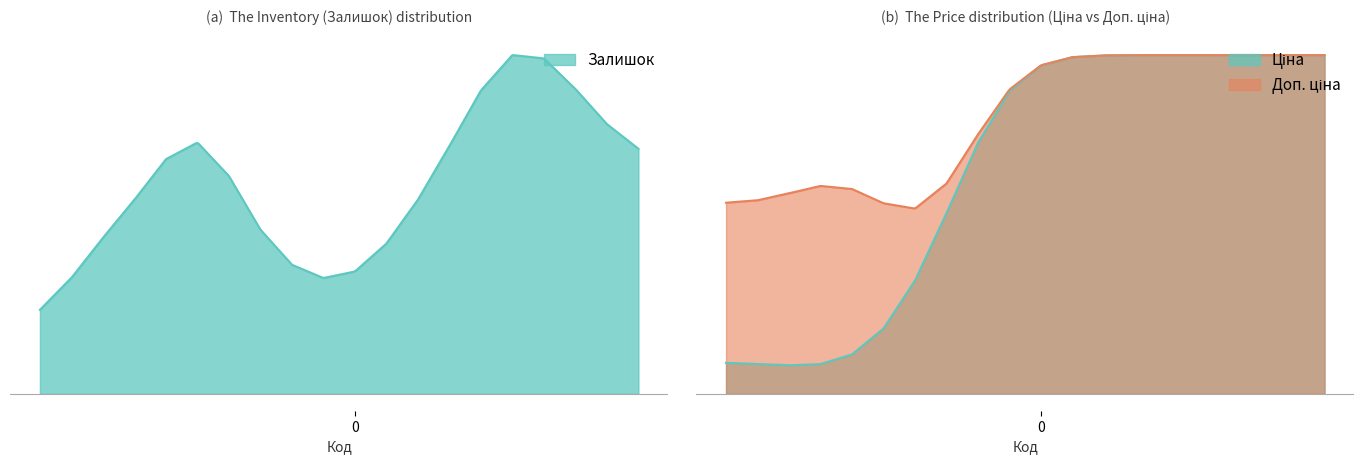

What is the smallest value displayed?

6.0